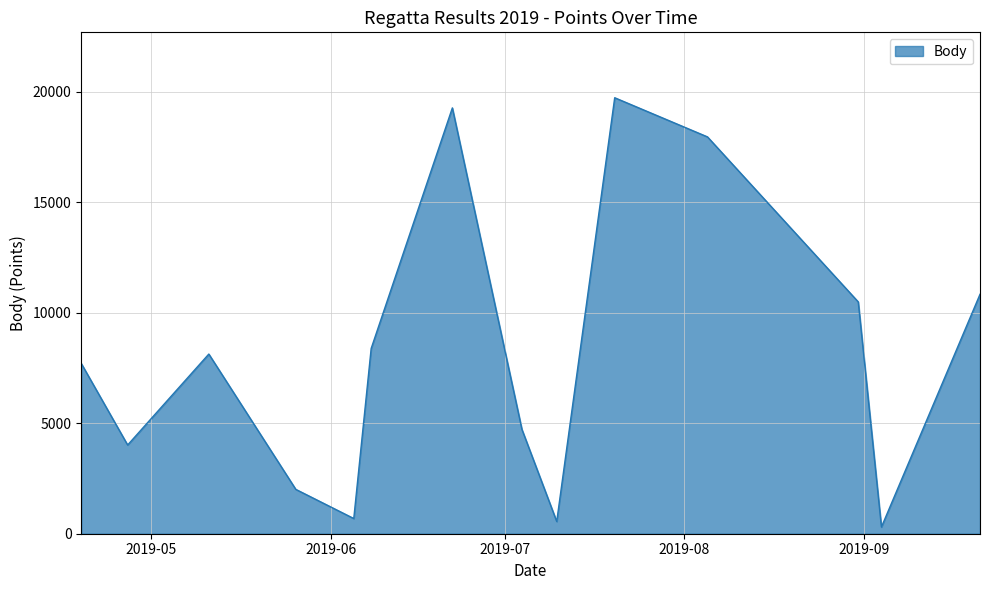

What is the maximum value shown in the chart?

19734